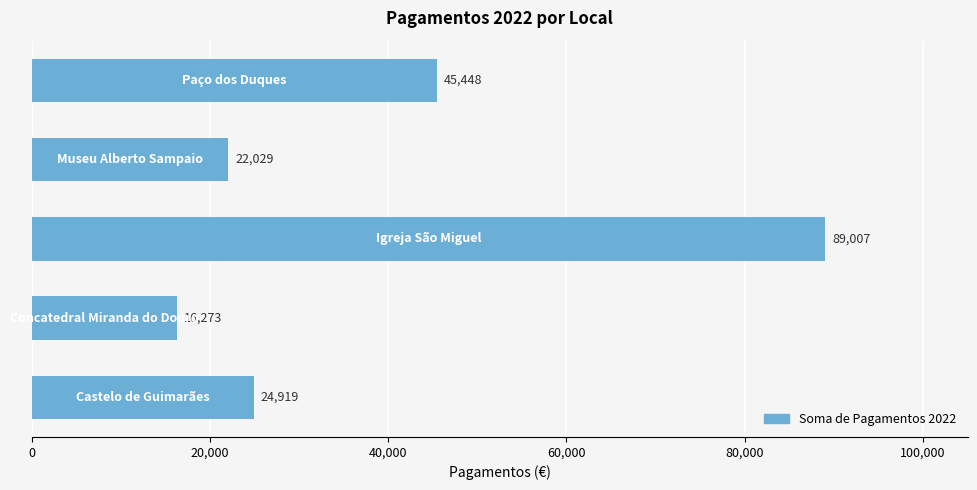

What is the maximum value shown in the chart?

89007.0